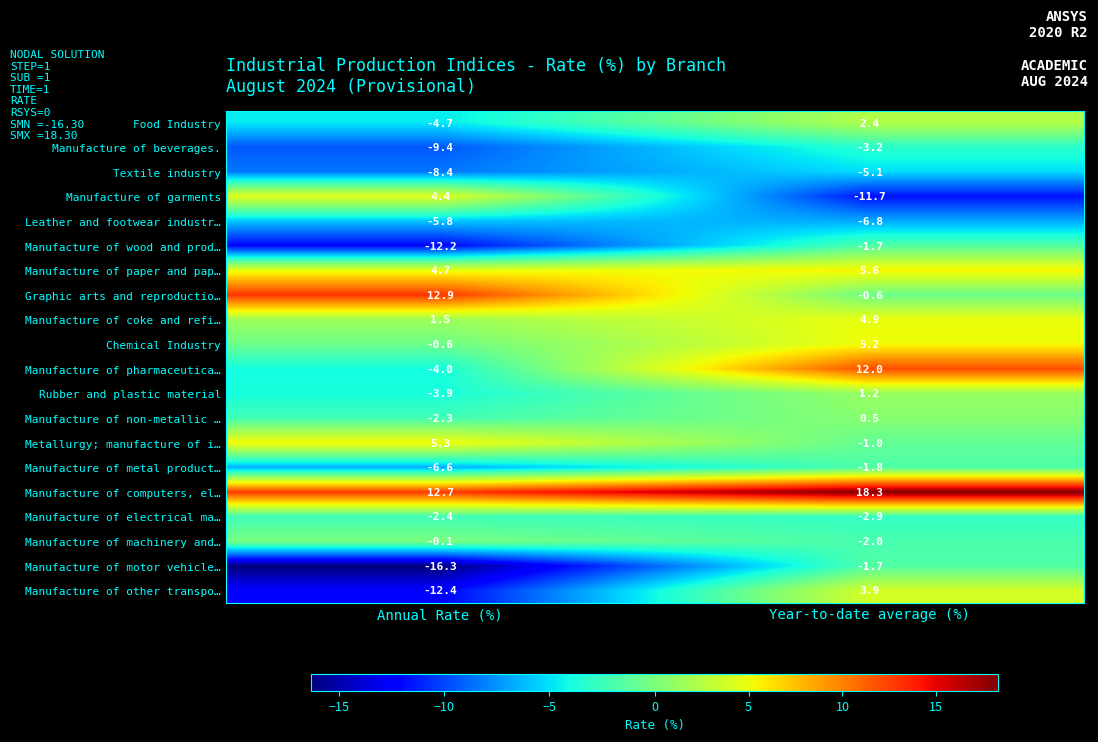

What is the average value of the Manufacture of pharmaceutica… series?

4.0